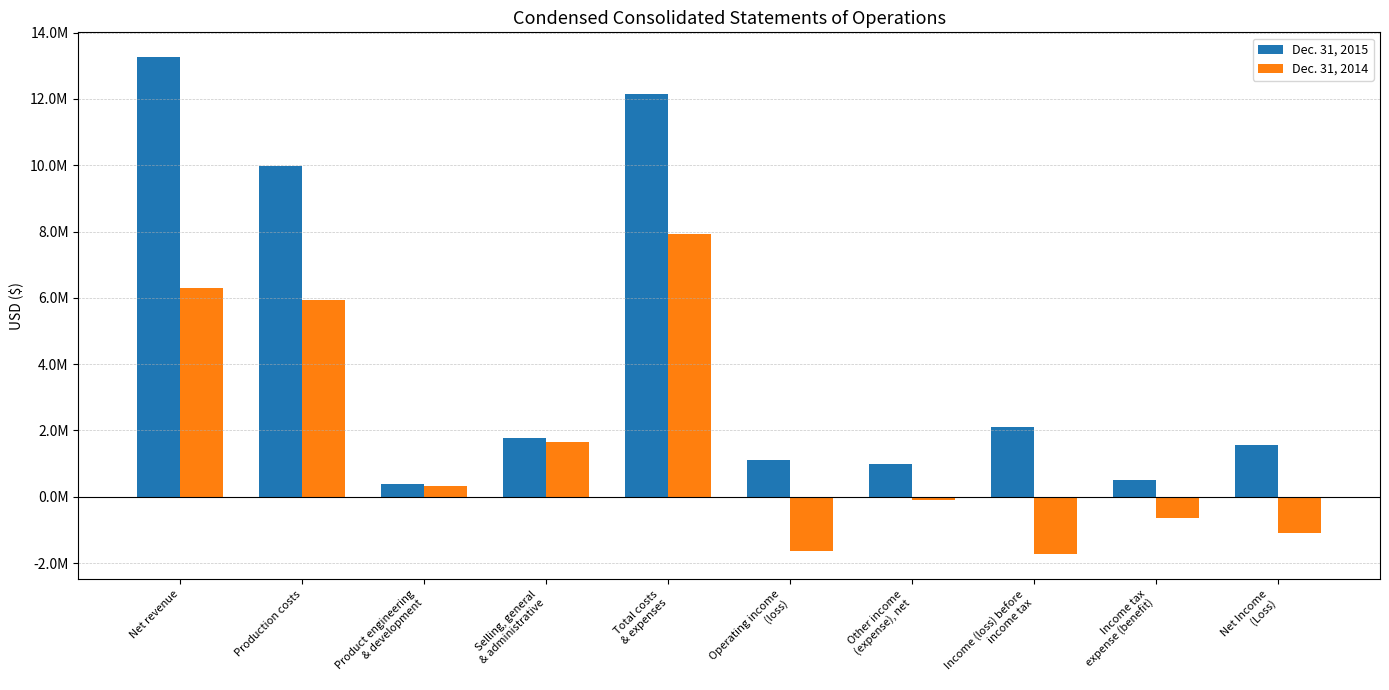

Is the value of Dec. 31, 2015 at Production costs greater than the value of Dec. 31, 2014 at Income tax
expense (benefit)?

Yes